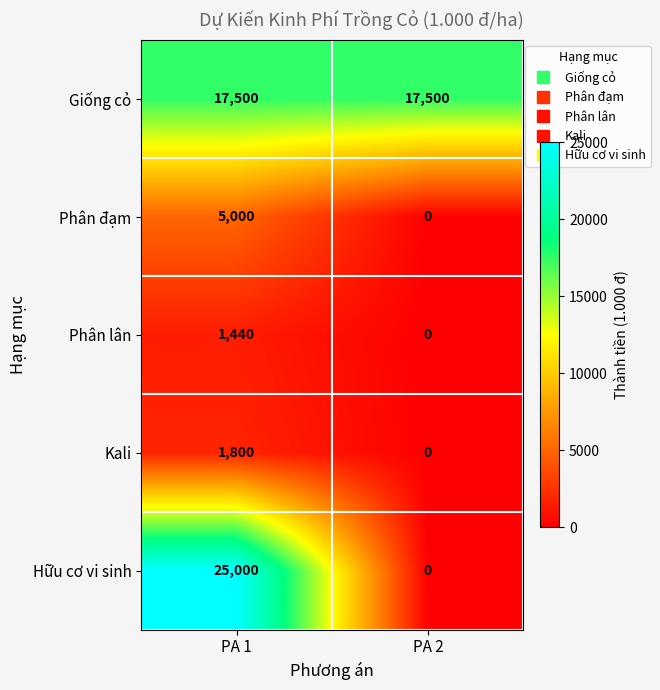

What is the total value across all series at PA 2?

17500